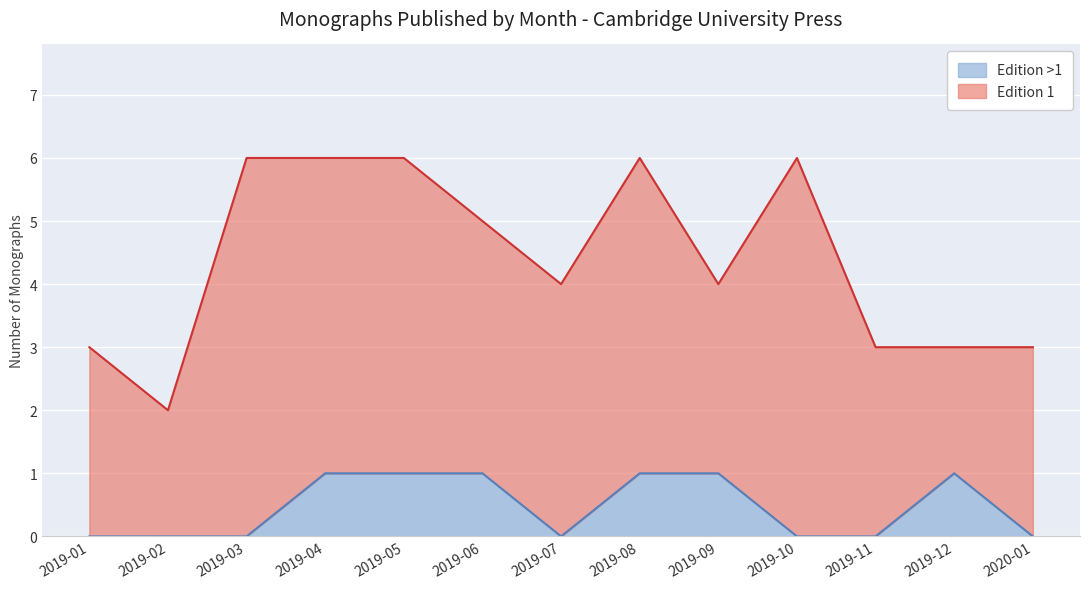

True or false: there are more than 0 points higher than both neighbors.

True